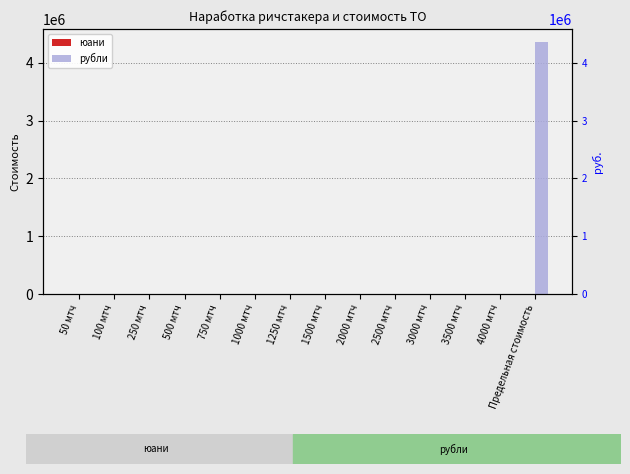

Which has a higher value, 2500 мтч or 1250 мтч?

2500 мтч